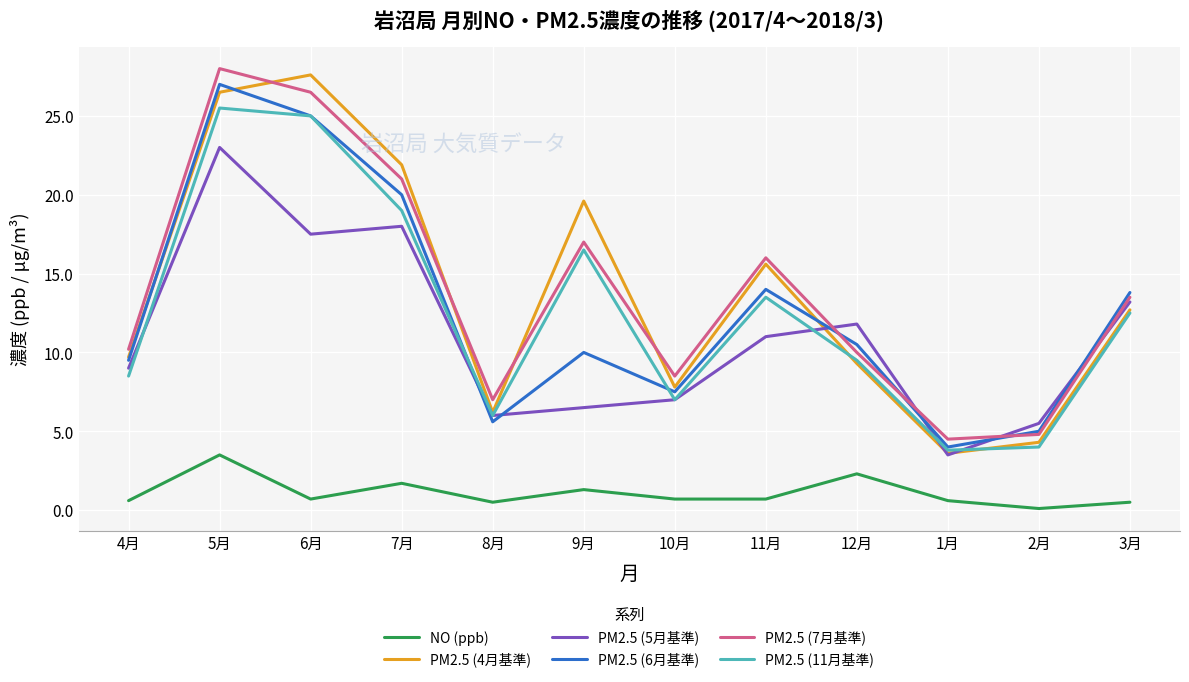

What is the maximum value shown in the chart?

28.0